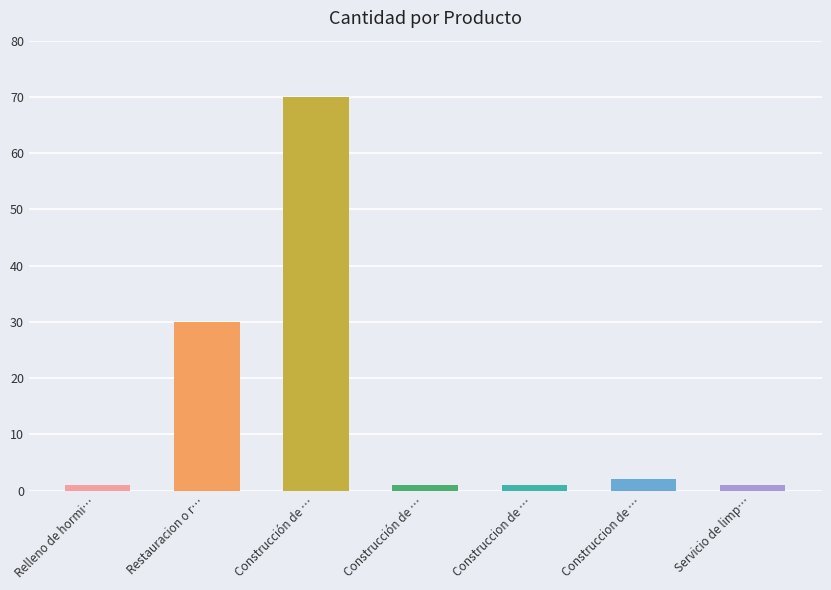

At which category does the chart reach its peak across all series?

Construcción de …